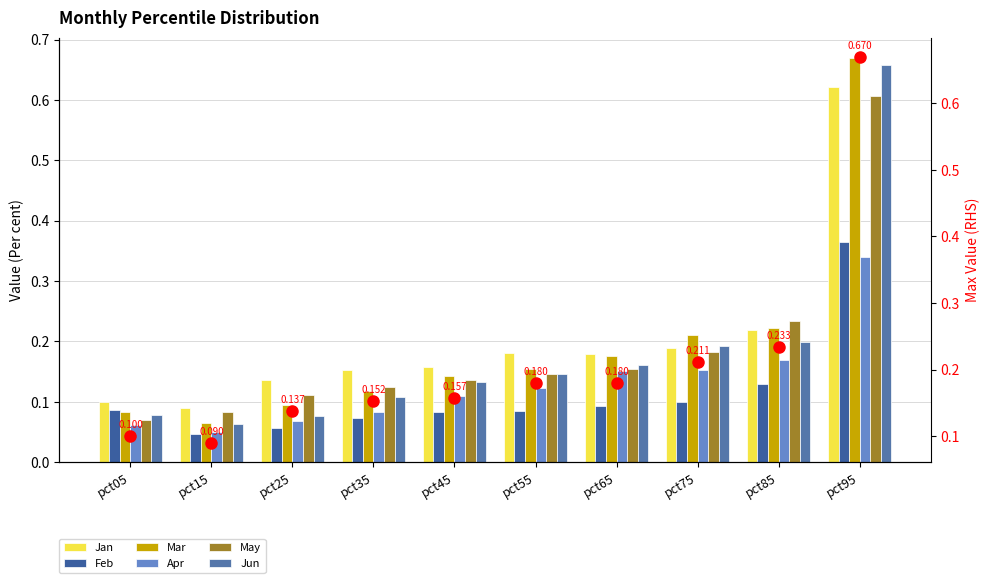

How many distinct data groups are displayed?

6